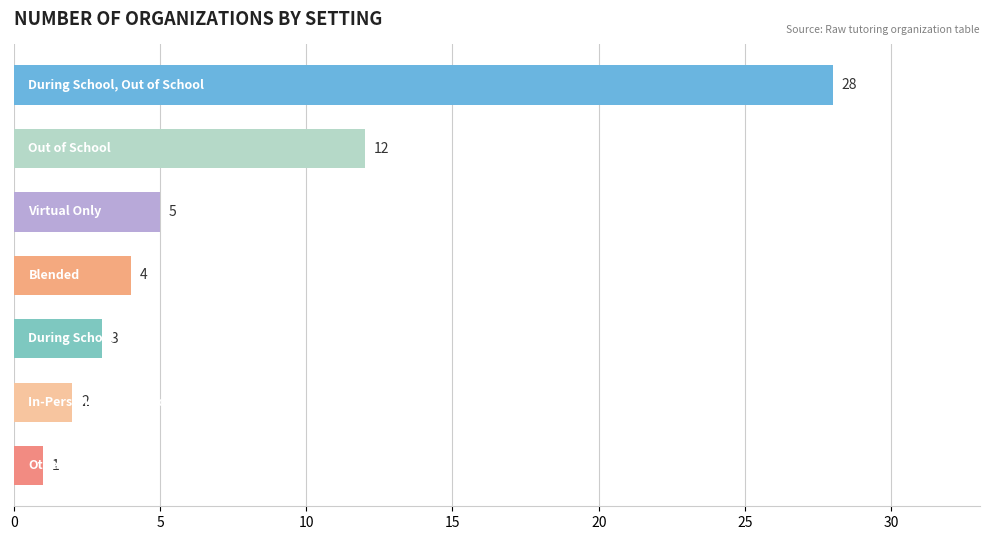

Which category has the highest value across all series?

During School, Out of School